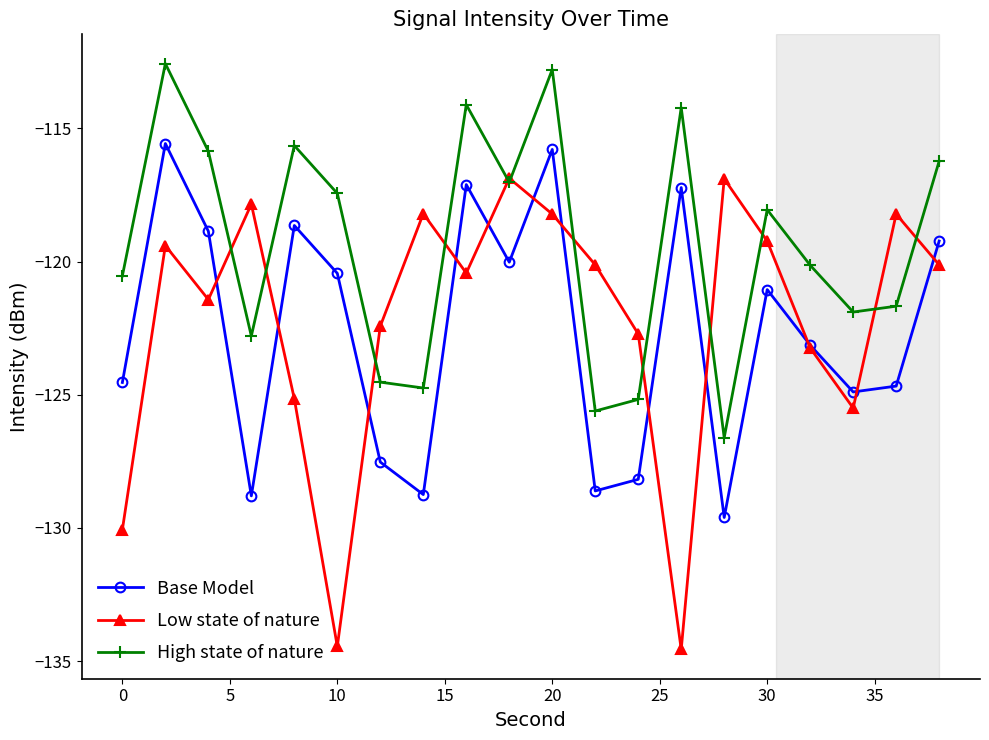

What is the maximum value for Low state of nature?

-116.9